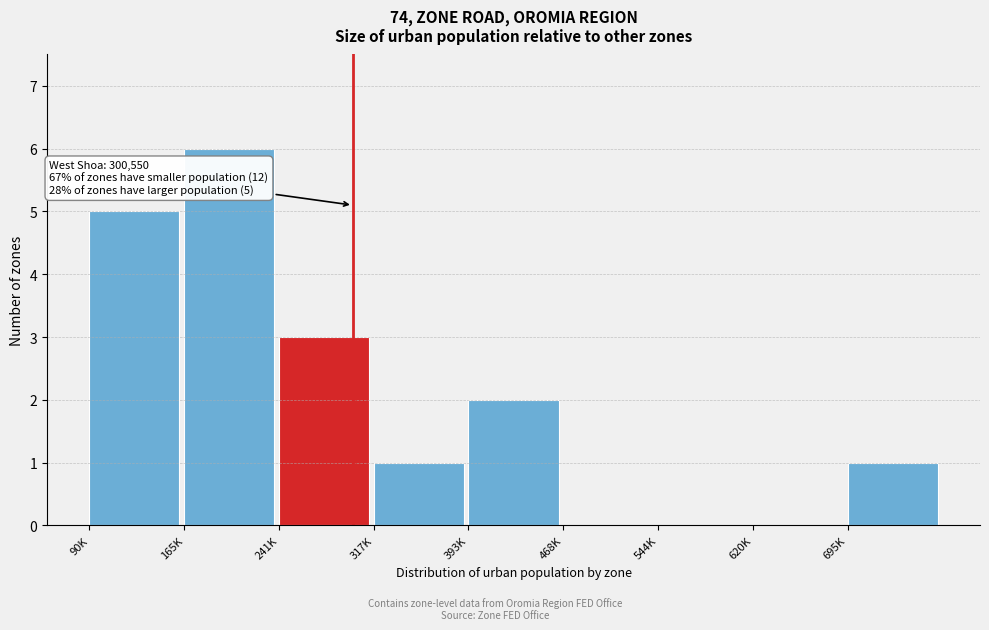

Reading left to right, what are all the values shown in this chart?

90K=5	165K=6	241K=3	317K=1	393K=2	468K=0	544K=0	620K=0	695K=1